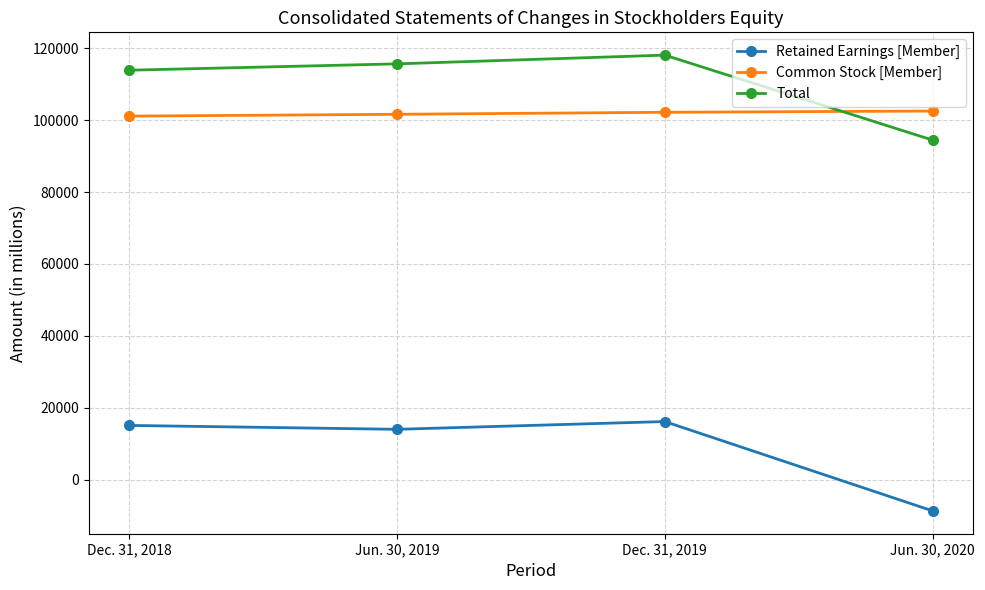

What is the minimum value for Retained Earnings [Member]?

-8735